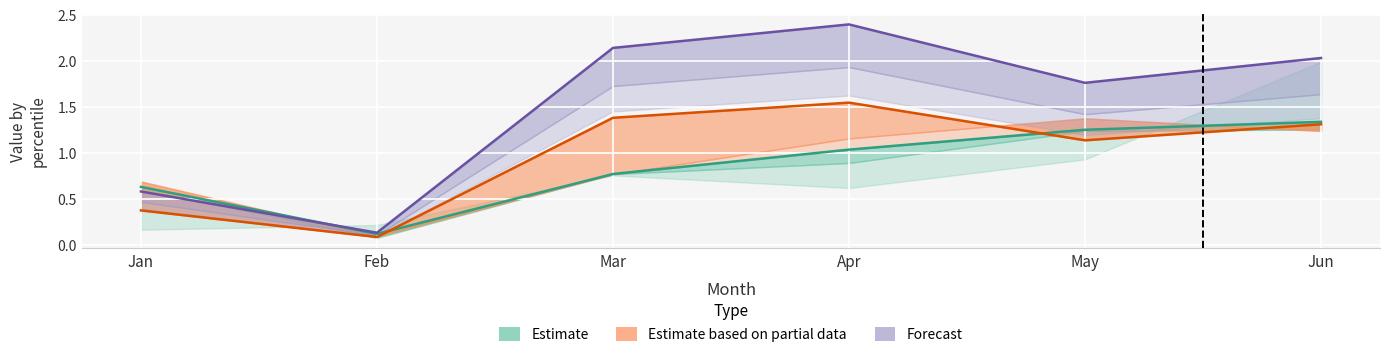

The value of pct25 at Mar is 0.8. True or false?

True